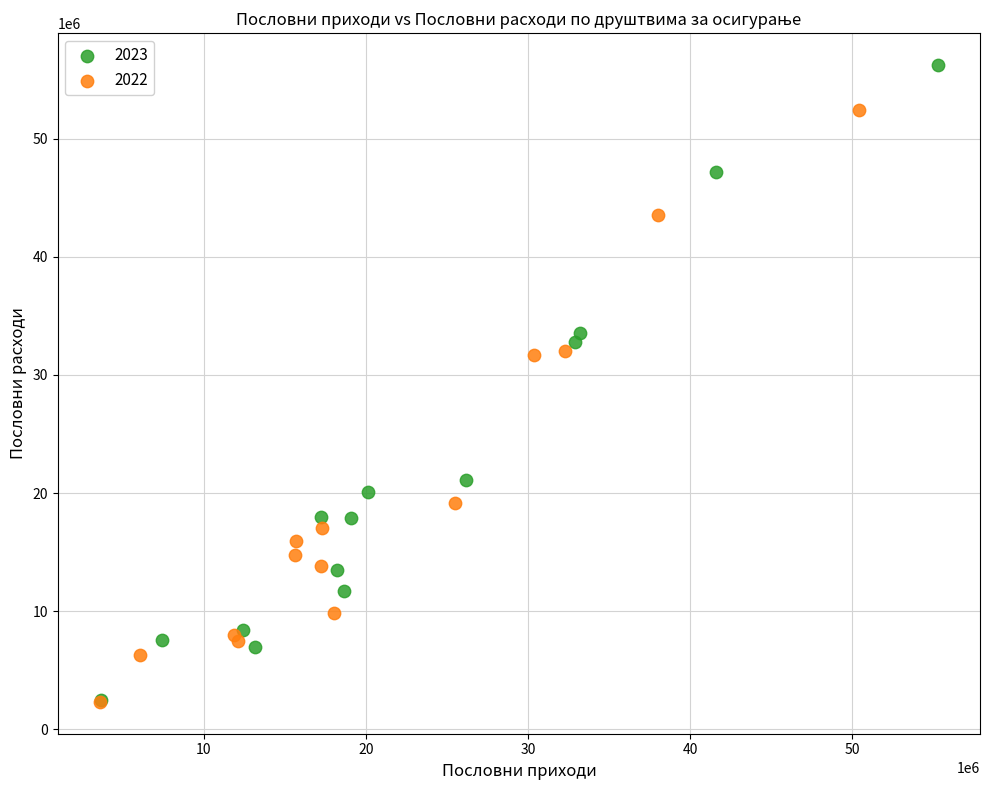

What are all the series names shown in the legend?

2023, 2022